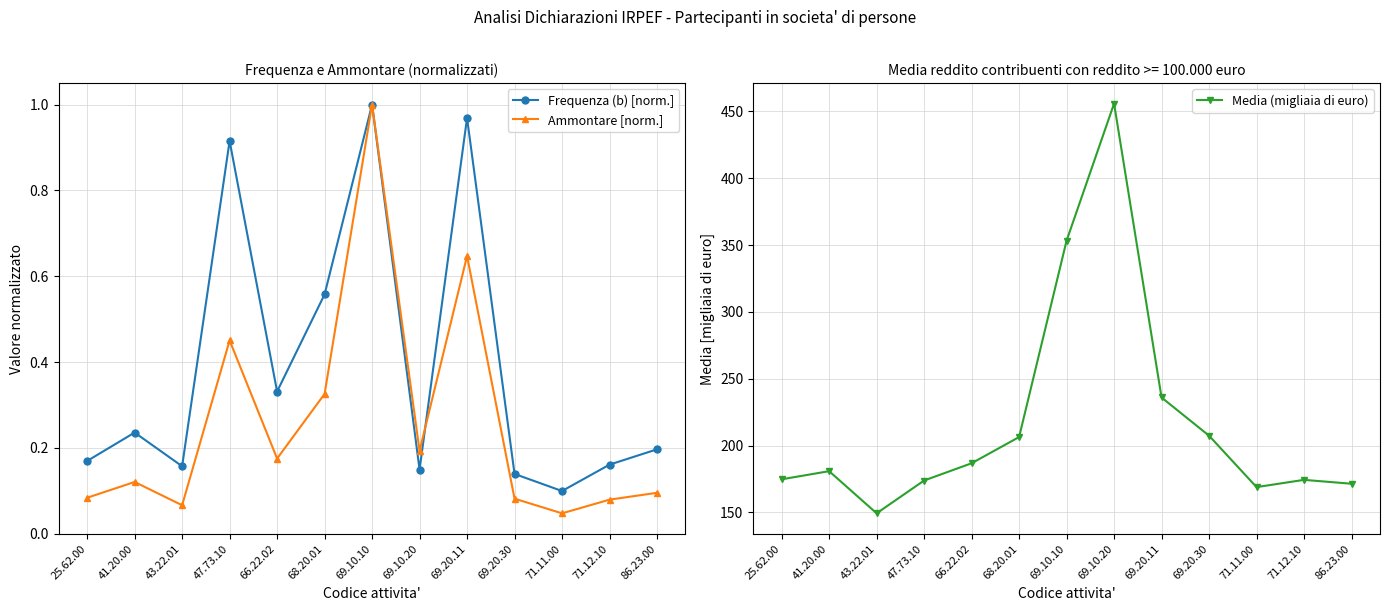

What is the difference between the maximum and minimum values in the Ammontare [norm.] series?

1.0